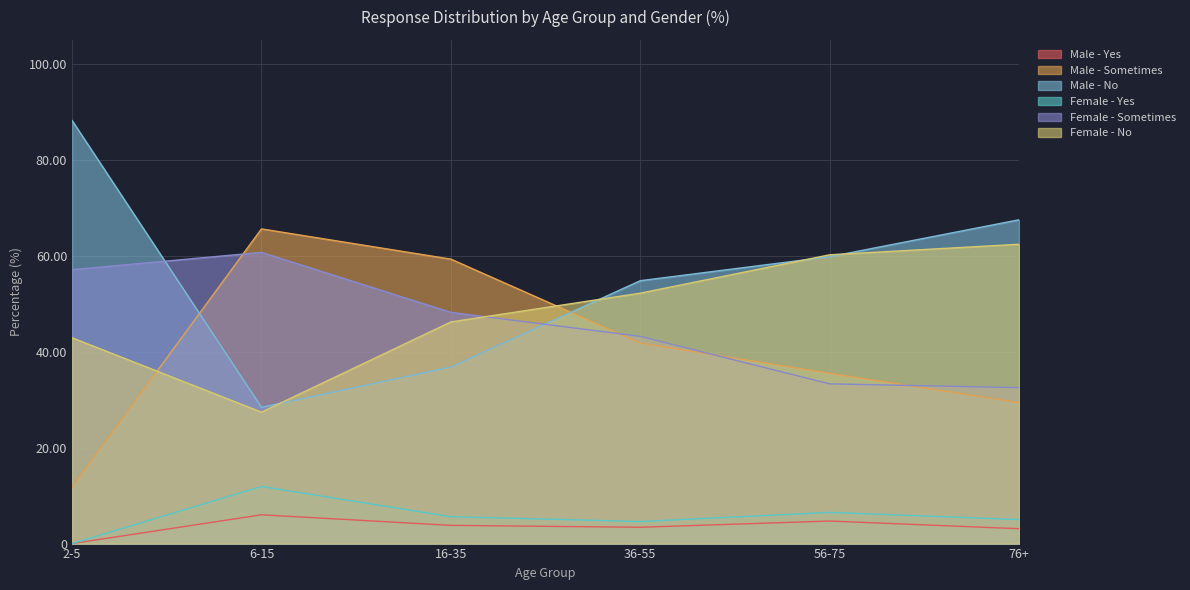

What is the label of the 3rd point from the left?

16-35